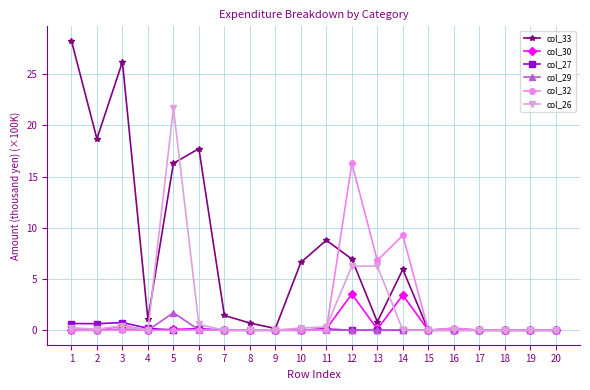

What is the difference between the highest and lowest values at 8?

0.7